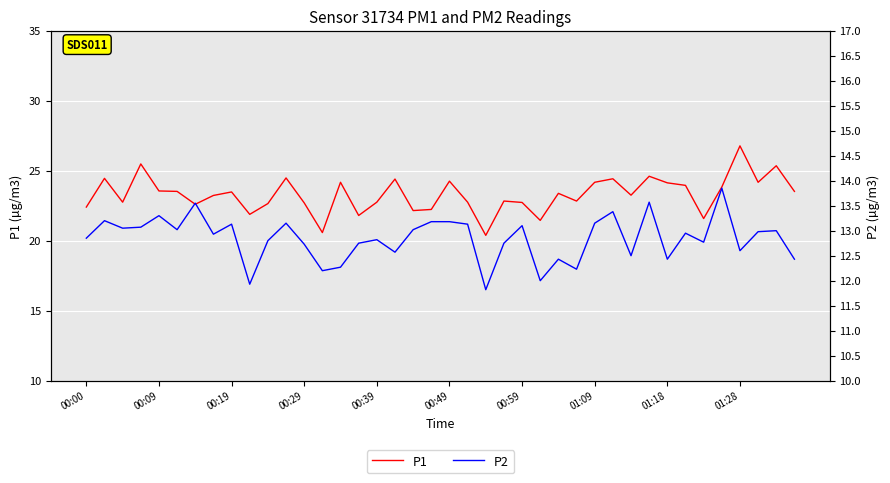

The P1 series shows 26.8 at 01:28. True or false?

True